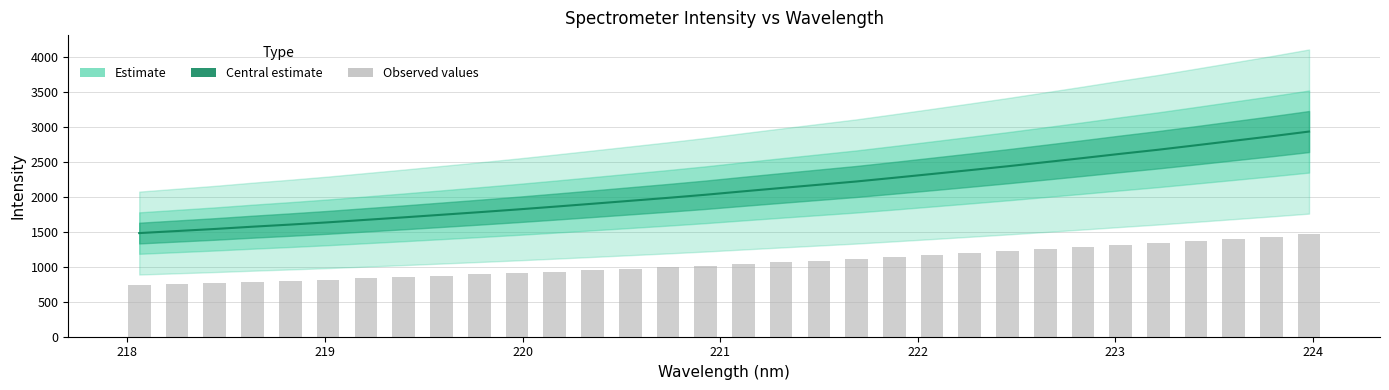

What is the value of the Observed bar at the 18th from the left?

1064.9